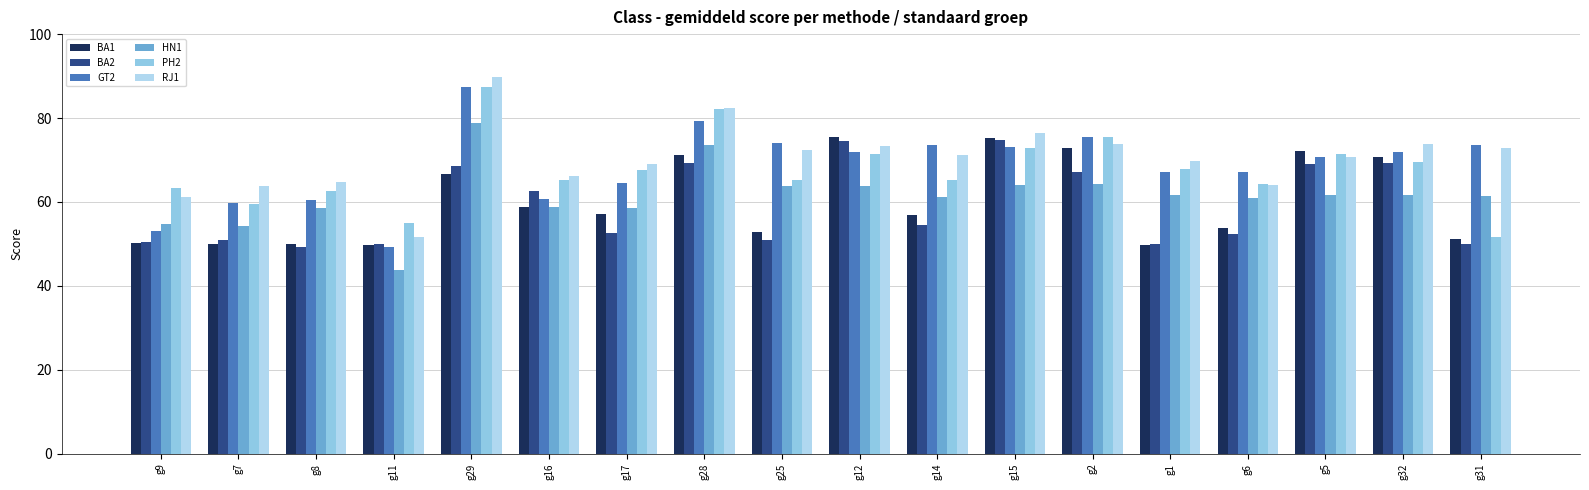

How many data points in BA2 are above 54?

9